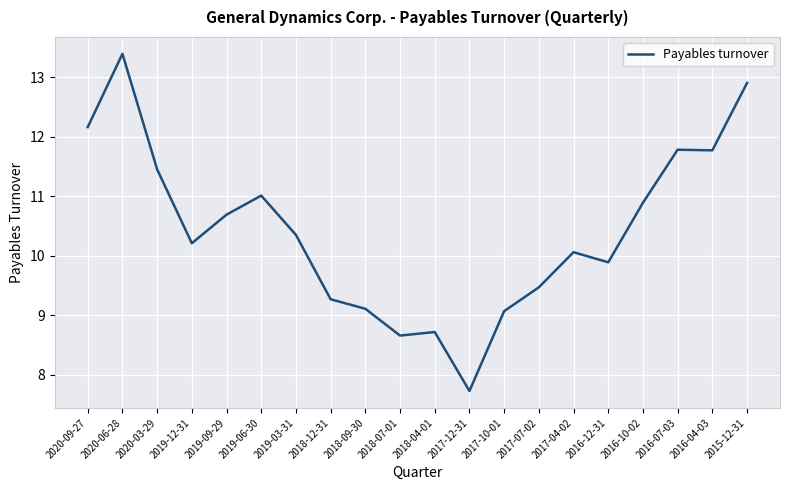

What is the ratio of the value at 2017-04-02 to the value at 2019-09-29?

0.9